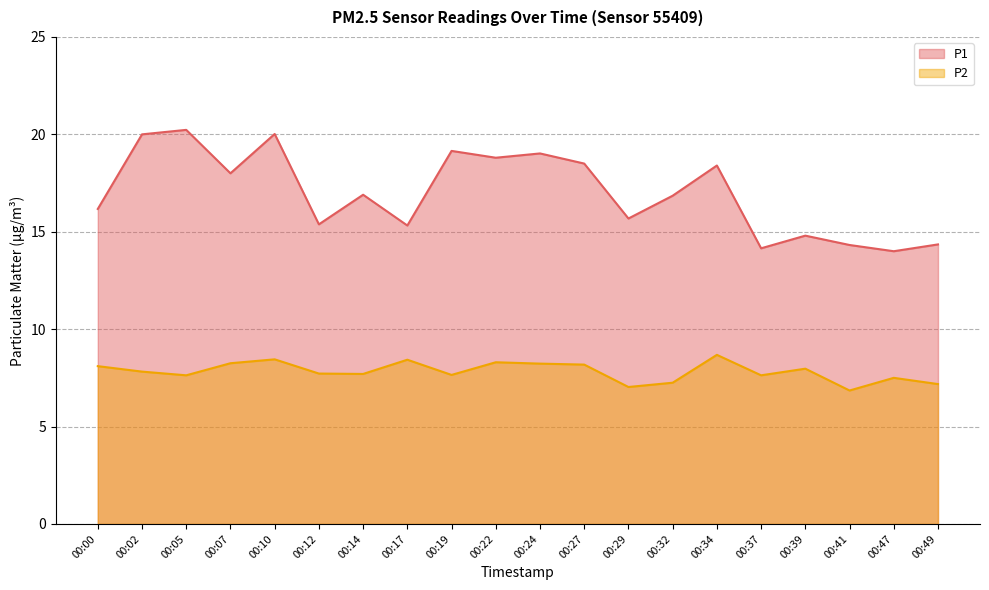

In P1, how many points are higher than both neighbors (excluding endpoints)?

7